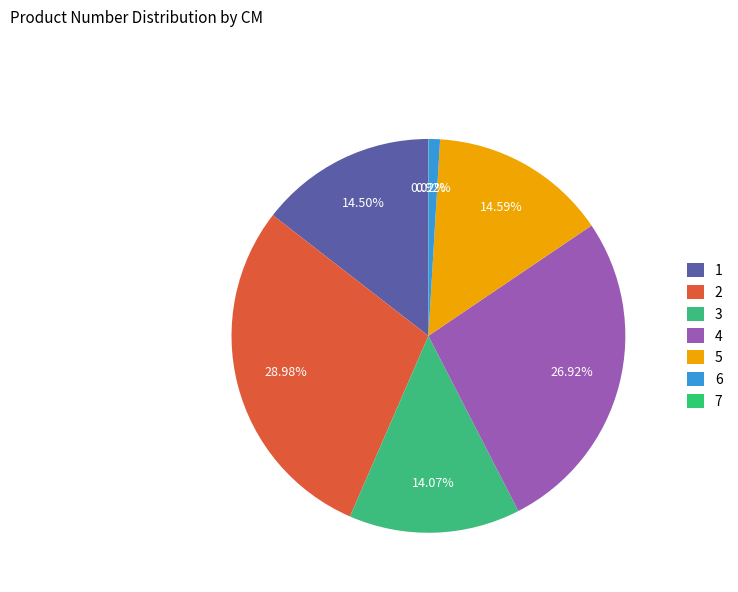

Which has a higher value, 3 or 1?

1